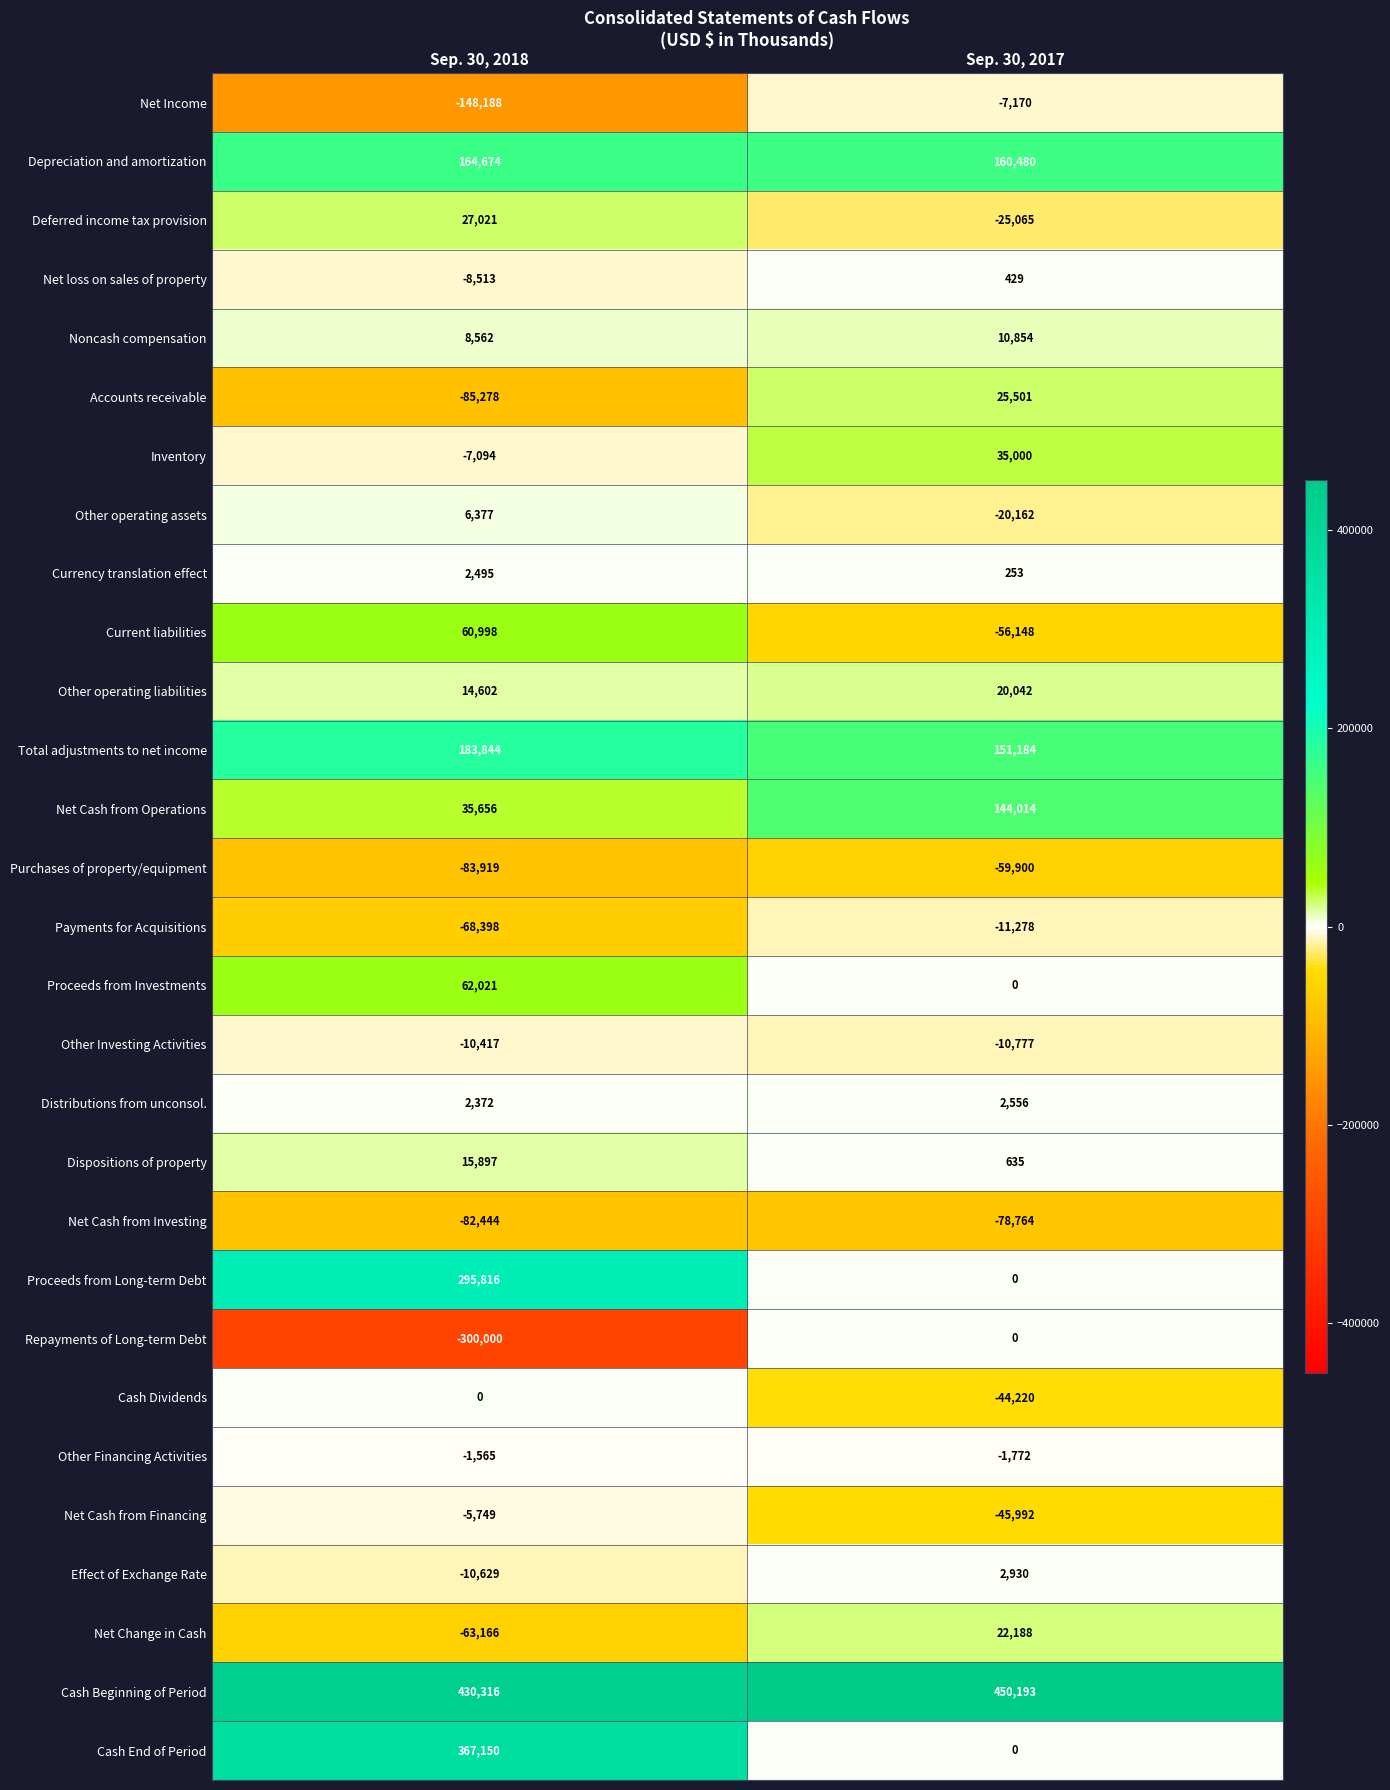

Is it true that Other Investing Activities equals -3569 at Sep. 30, 2017?

False